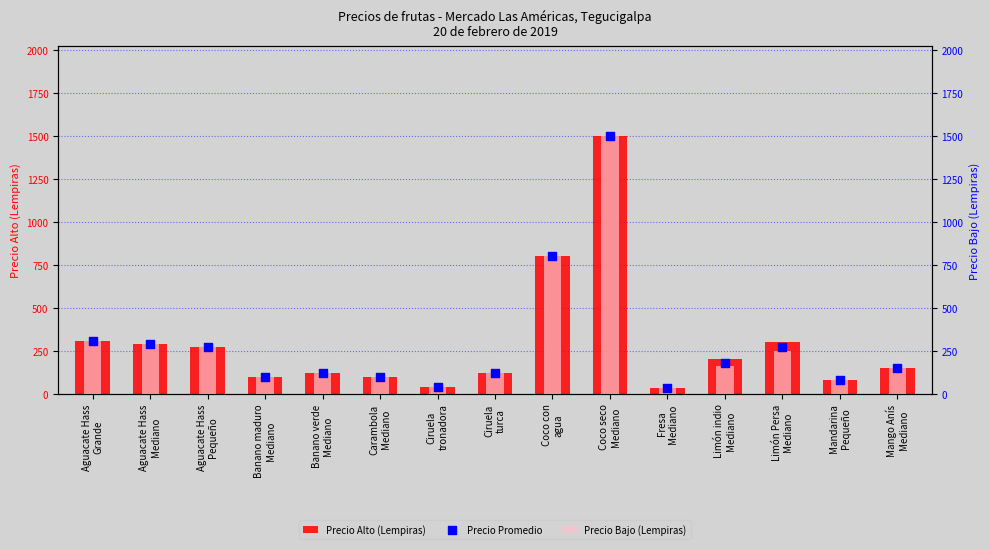

Which series has the largest total across all categories?

Precio Alto (Lempiras)